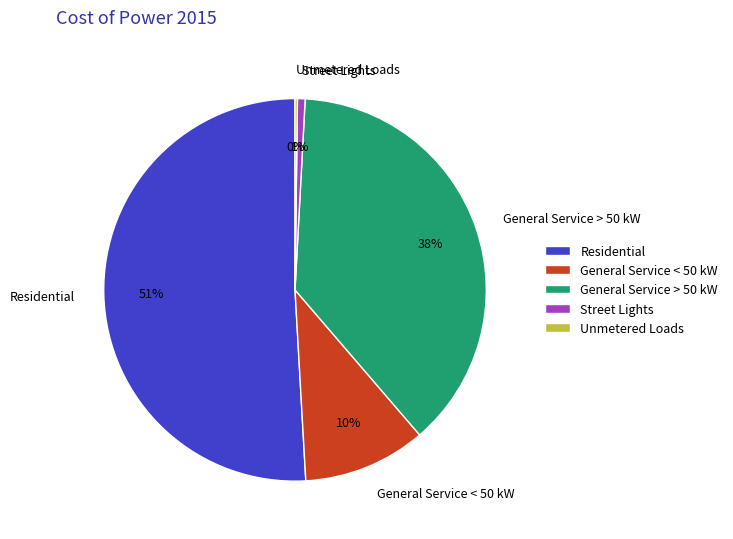

Is there any slice that represents more than half of the pie?

Yes